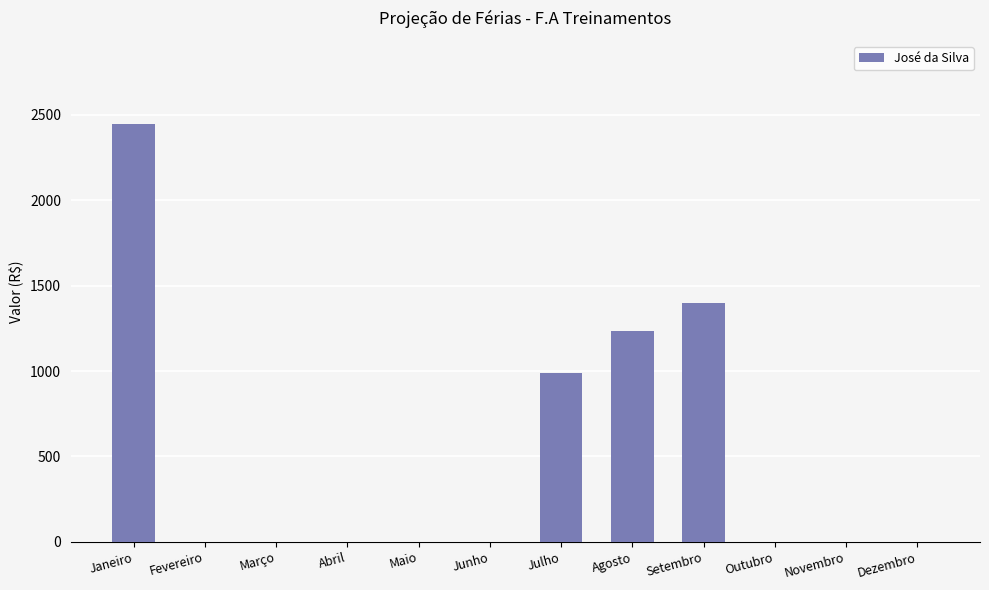

What is the greatest value displayed?

2444.4